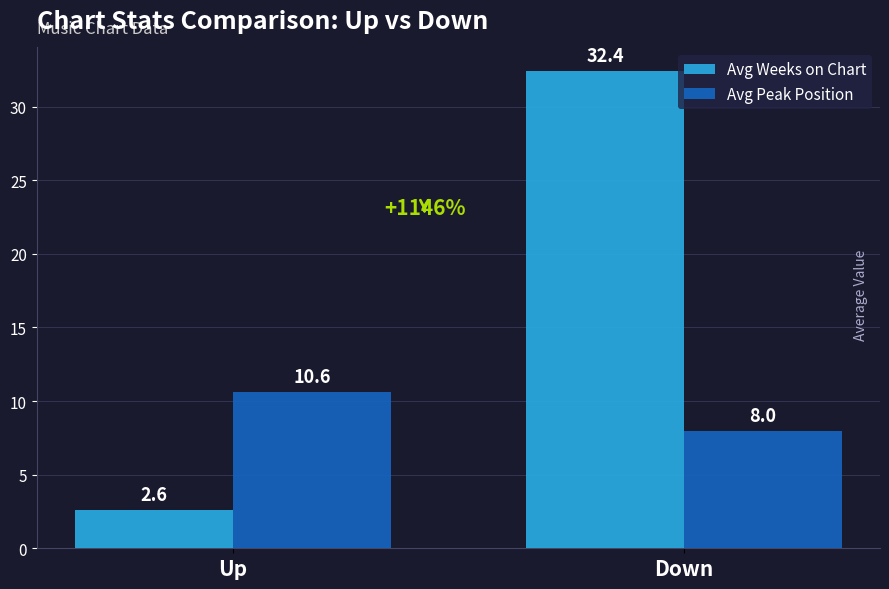

True or false: Avg Weeks on Chart has a value of 4.6 at Up.

False